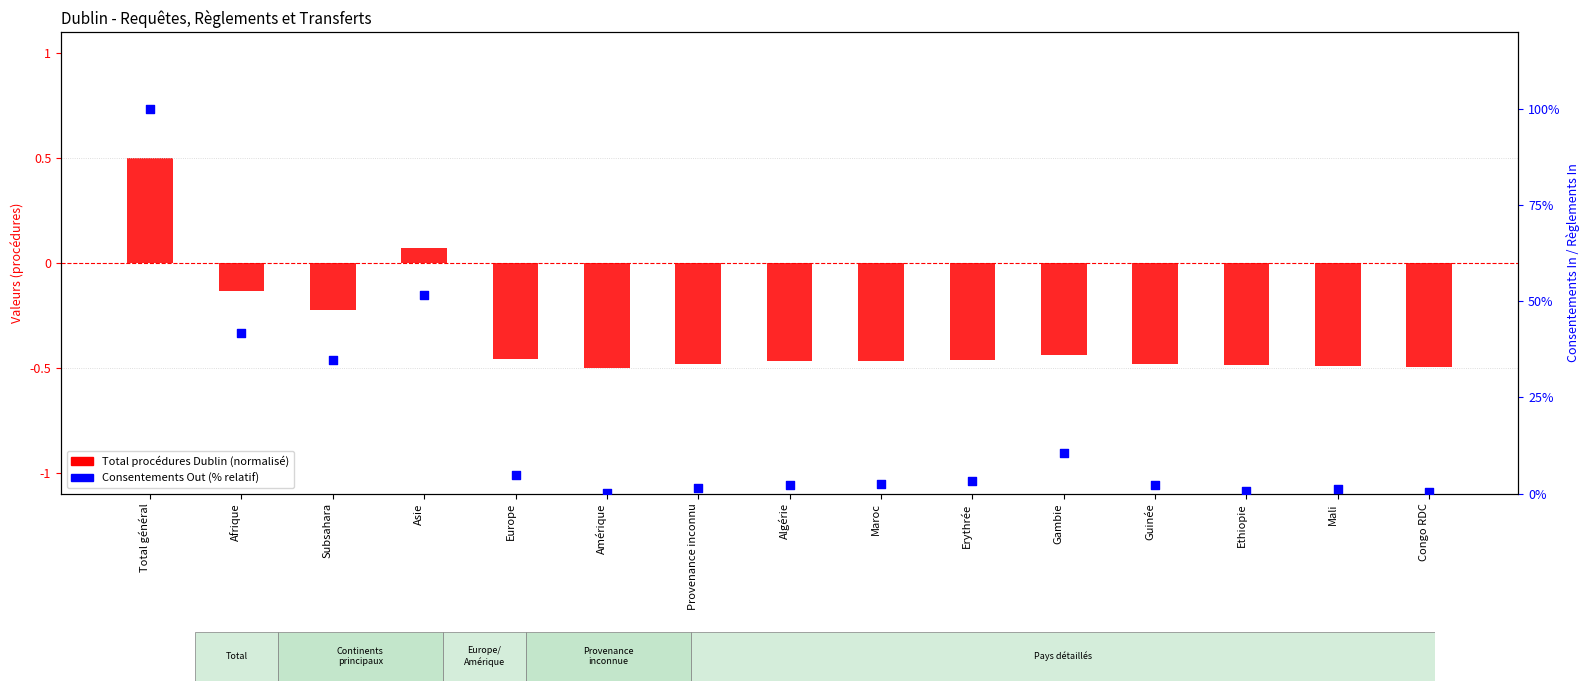

Which series has the largest total across all categories?

Consentements Out (% relatif)